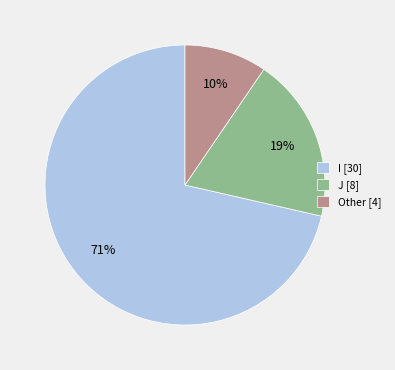

Between J [8] and I [30], which is larger?

I [30]